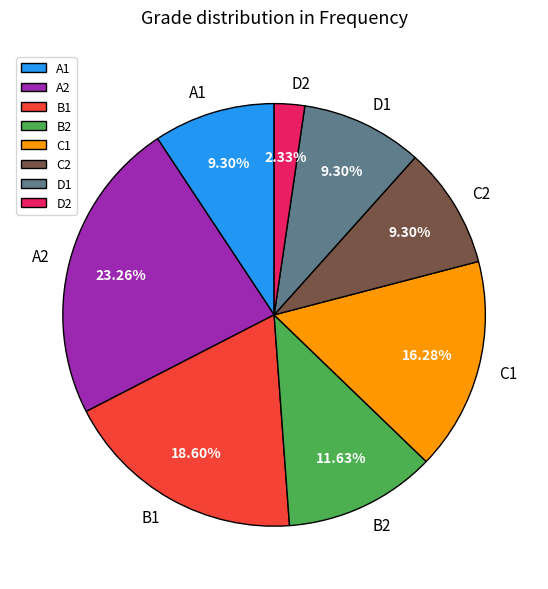

To the nearest percent, what percentage of the pie is A1?

9%